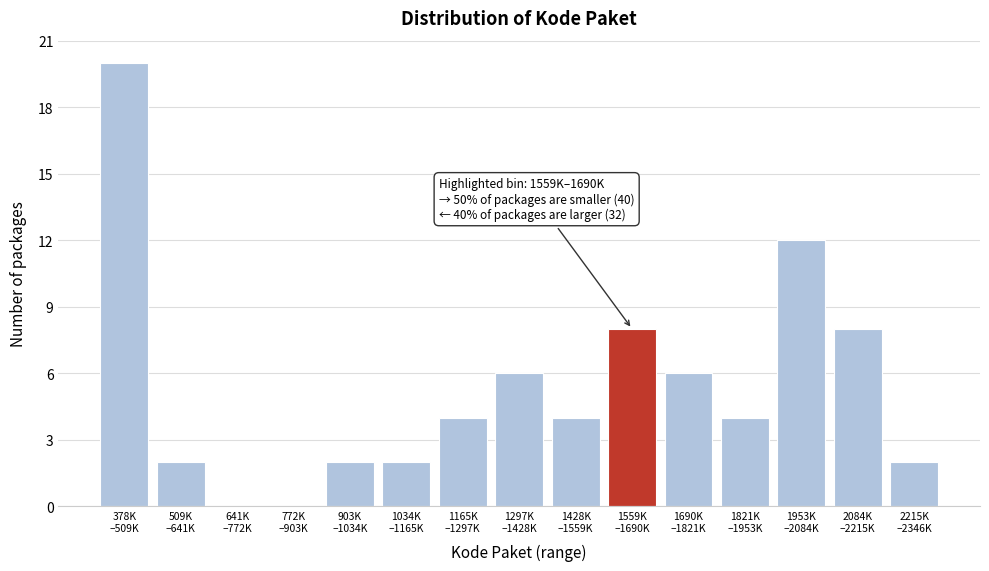

What is the sum of all values?

80